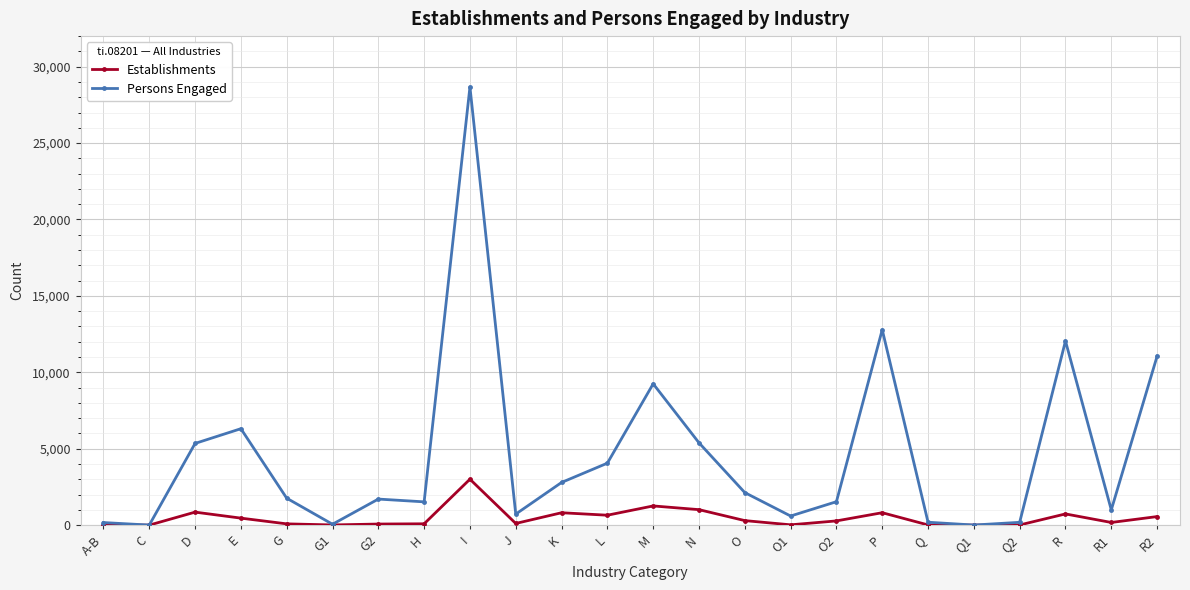

True or false: Establishments has more than 2 points higher than both neighbors.

True